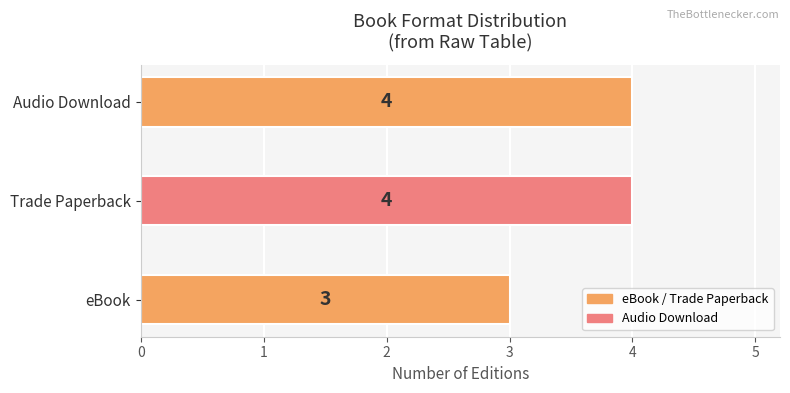

What is the sum of the values at Trade Paperback and Audio Download?

8